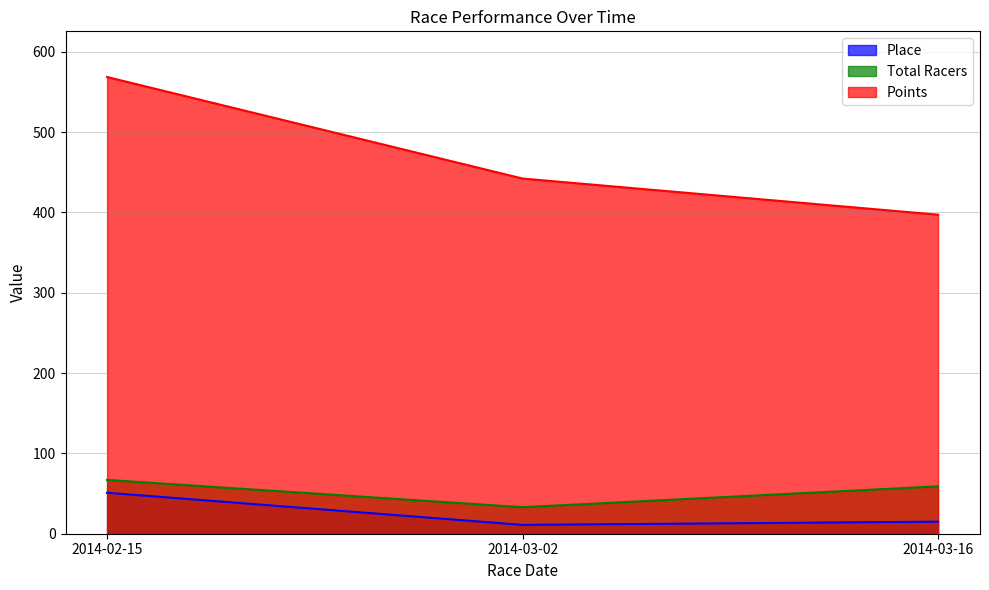

Which series has the largest range (max minus min)?

Points